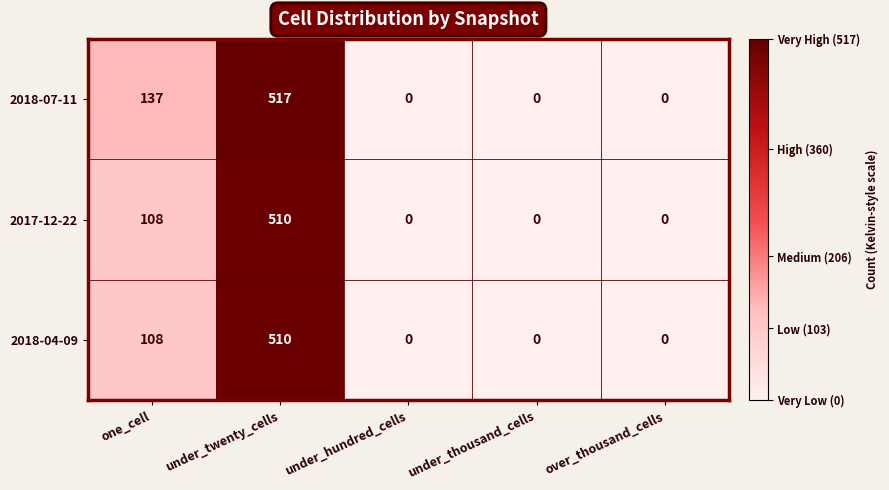

What is the maximum value shown in the chart?

517